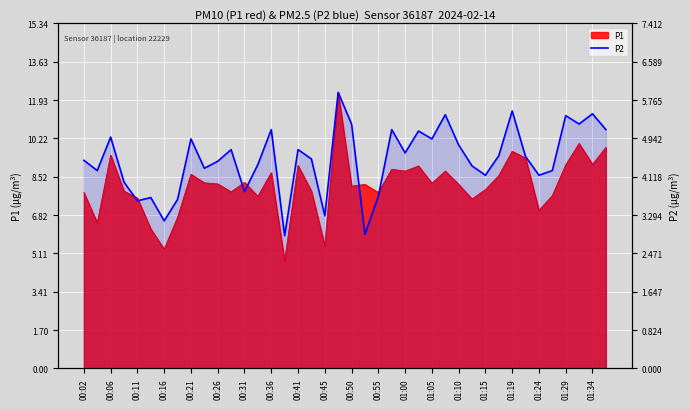

Reading left to right, what are all the values shown in this chart?

4.5	4.2	5.0	4.0	3.6	3.7	3.2	3.6	4.9	4.3	4.5	4.7	3.8	4.4	5.1	2.9	4.7	4.5	3.3	5.9	5.2	2.9	3.7	5.1	4.6	5.1	4.9	5.5	4.8	4.3	4.2	4.6	5.5	4.5	4.2	4.2	5.4	5.2	5.5	5.1